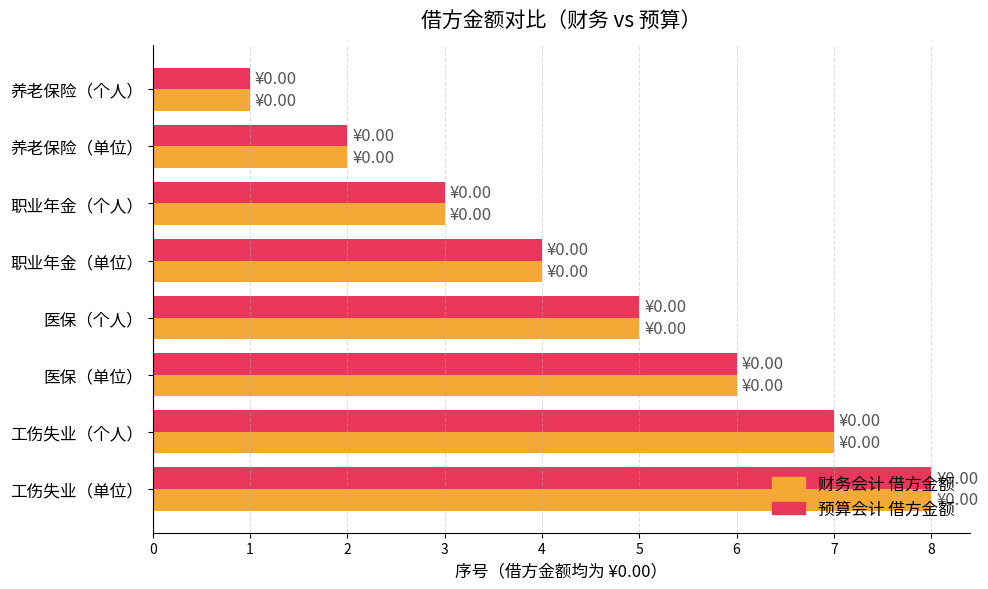

The 预算会计 借方金额 series shows 8 at 工伤失业（单位）. True or false?

True